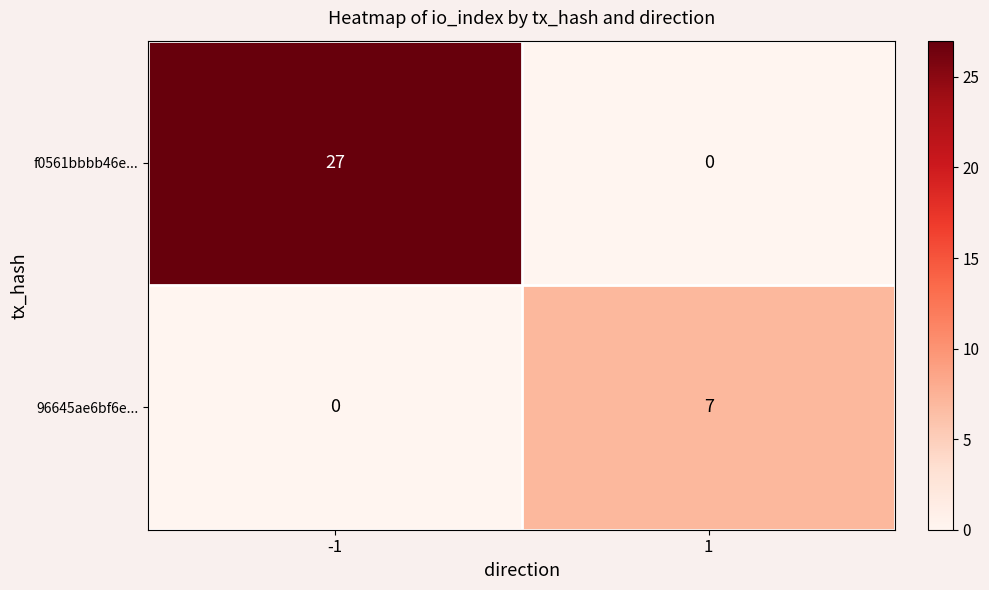

What is the sum of the 96645ae6bf6e... values at -1 and 1?

7